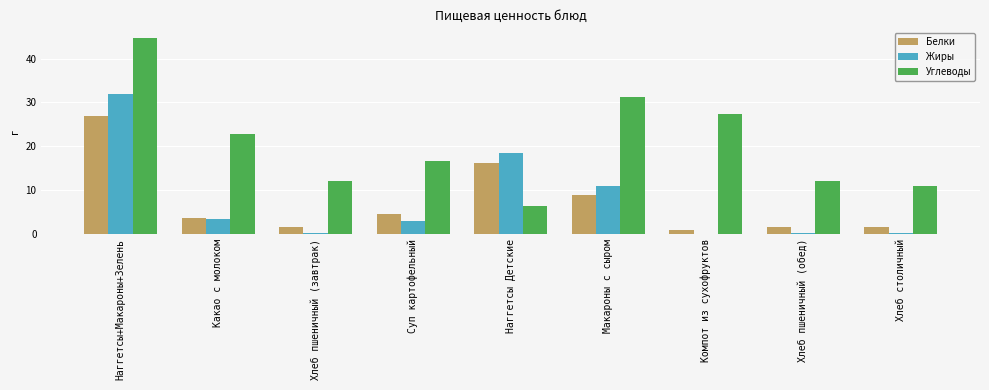

The value of Углеводы at Наггетсы+Макароны+Зелень is 44.6. True or false?

True